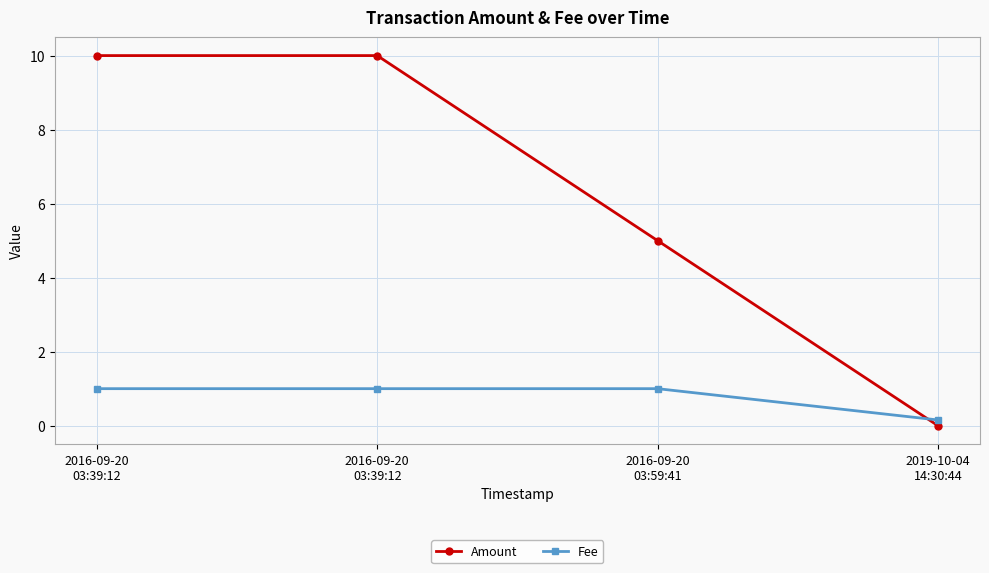

Reading left to right, transcribe all the data shown in this chart.

Amount: 10.0	10.0	5.0	0.0
Fee: 1.0	1.0	1.0	0.2